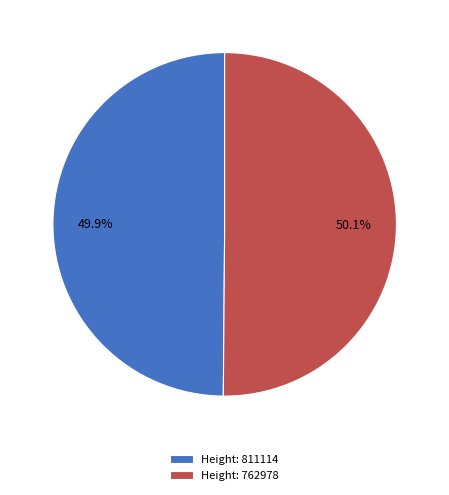

Is there any slice that represents more than half of the pie?

Yes